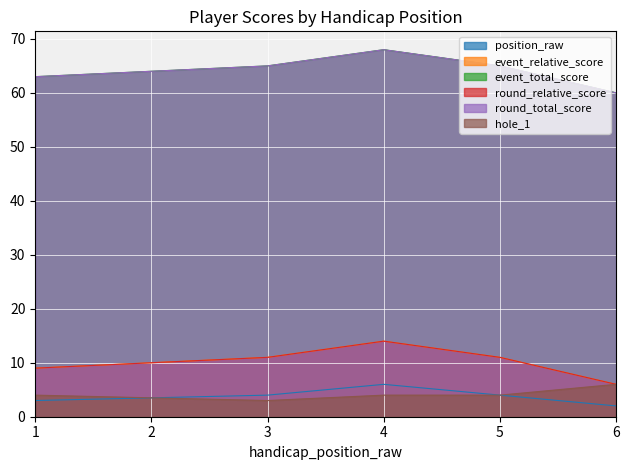

What value does the event_relative_score series have at 5, to the nearest 5?

10